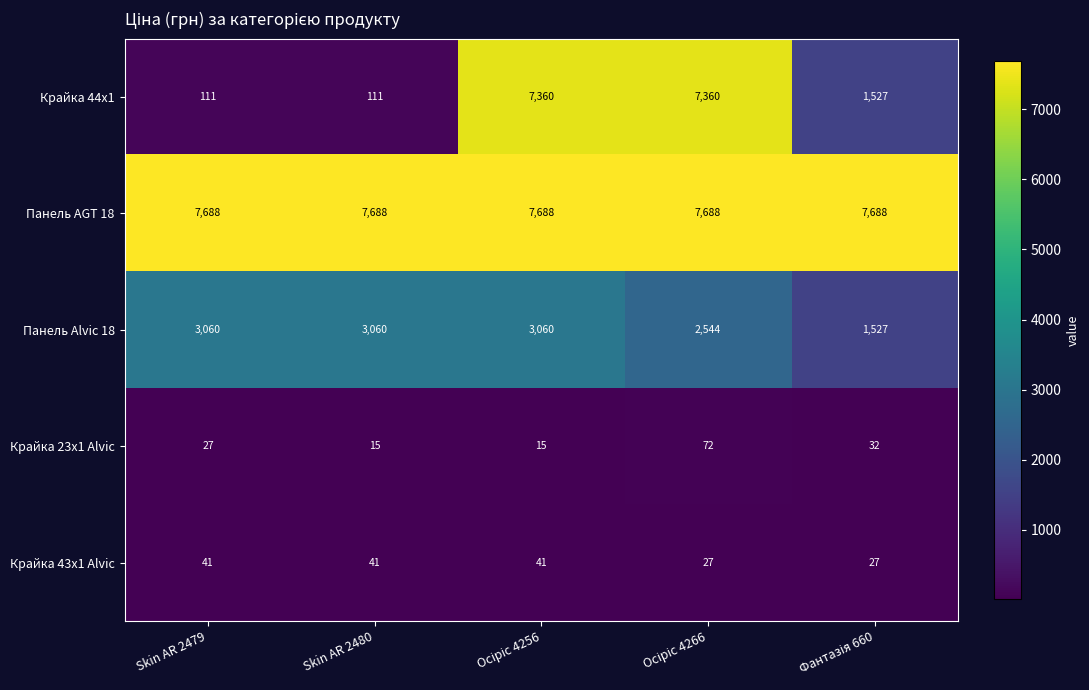

True or false: Панель Alvic 18 has a value of 5200 at Skin AR 2479.

False